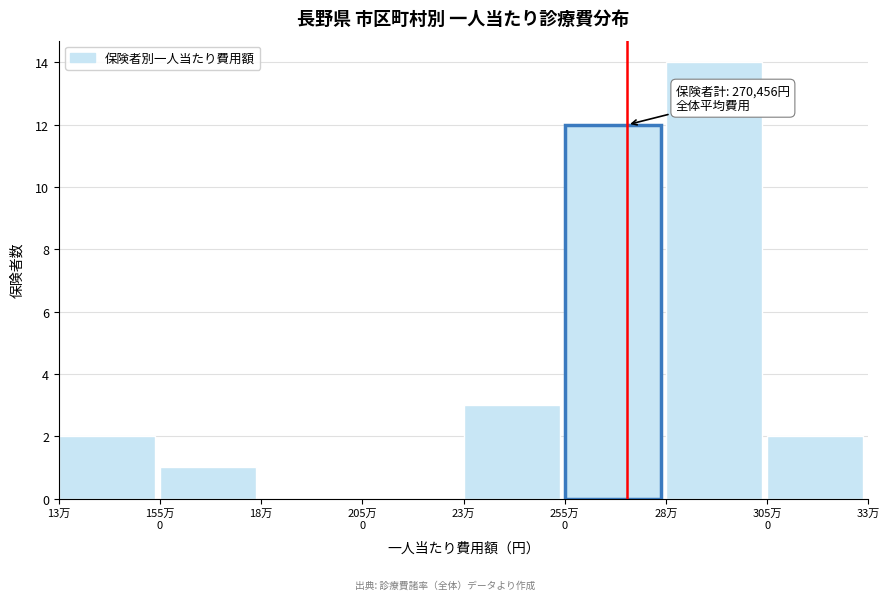

The chart shows a value of 5 at 23万. True or false?

False